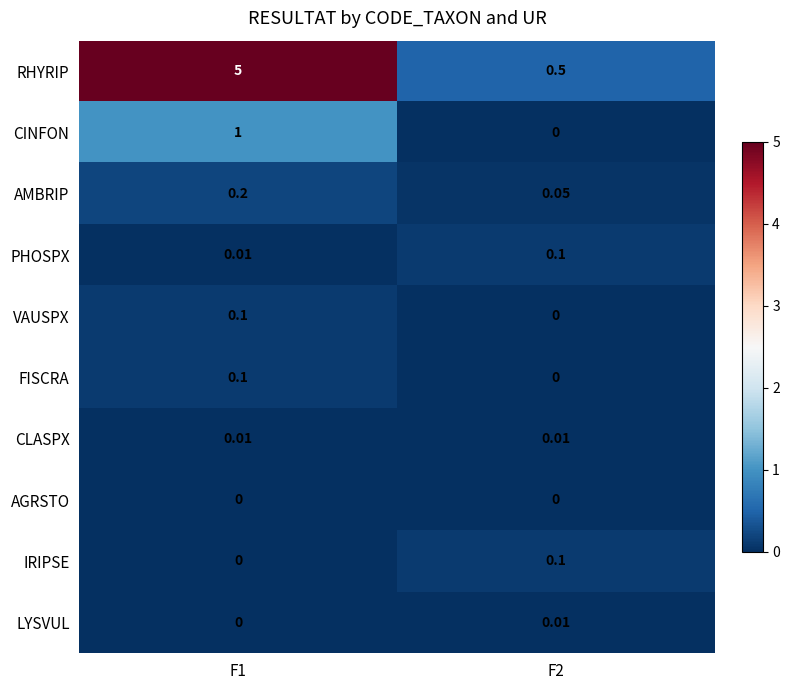

At which category is the sum across all series the highest?

F1